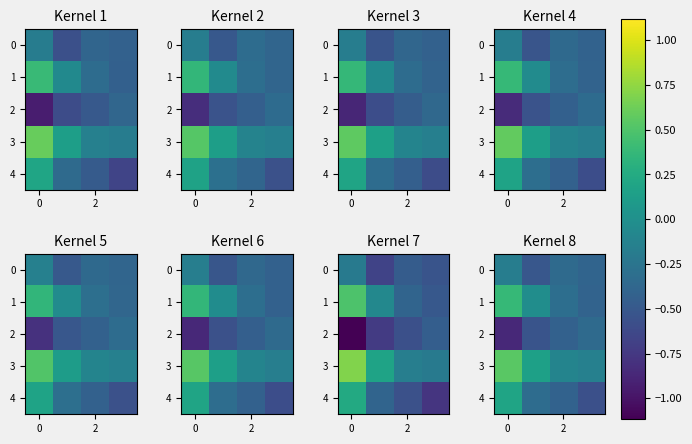

Count the number of categories in the chart.

4